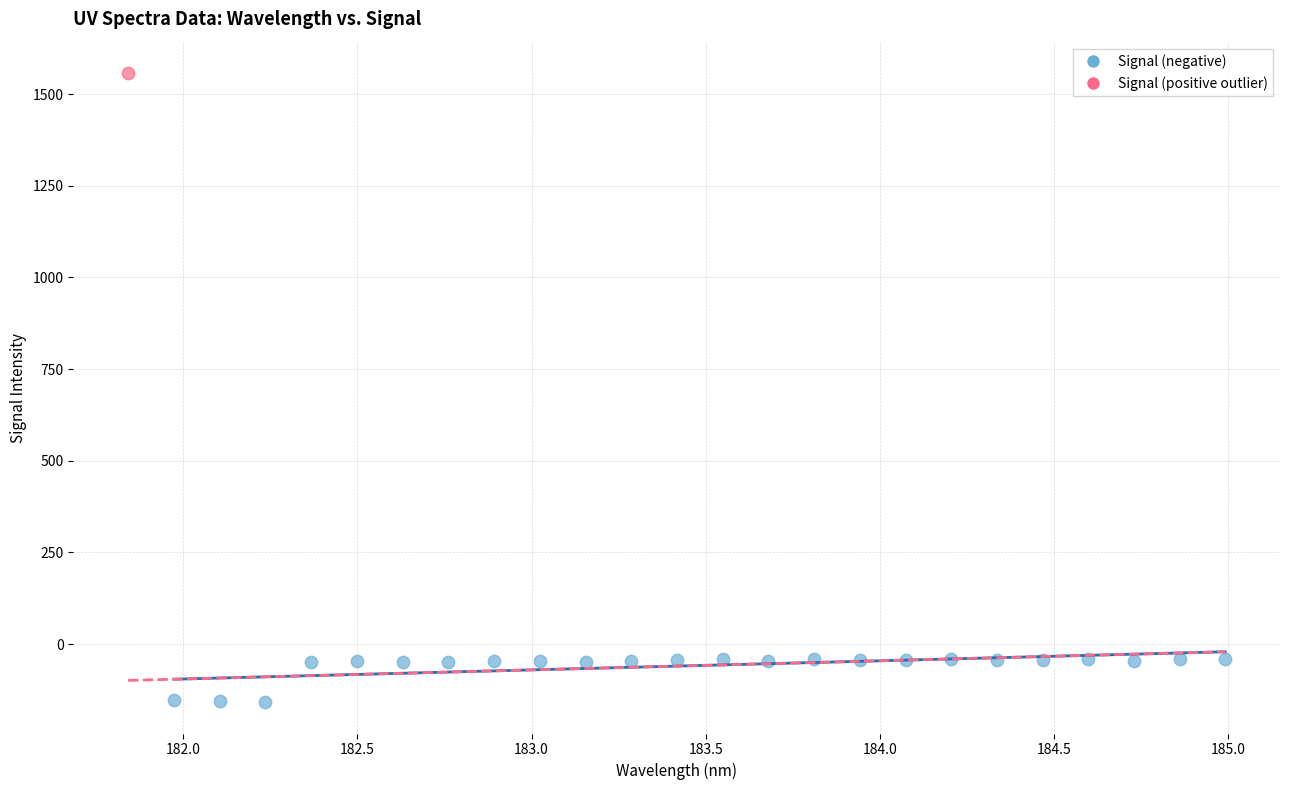

What are all the series names shown in the legend?

Signal (negative), Signal (positive outlier)